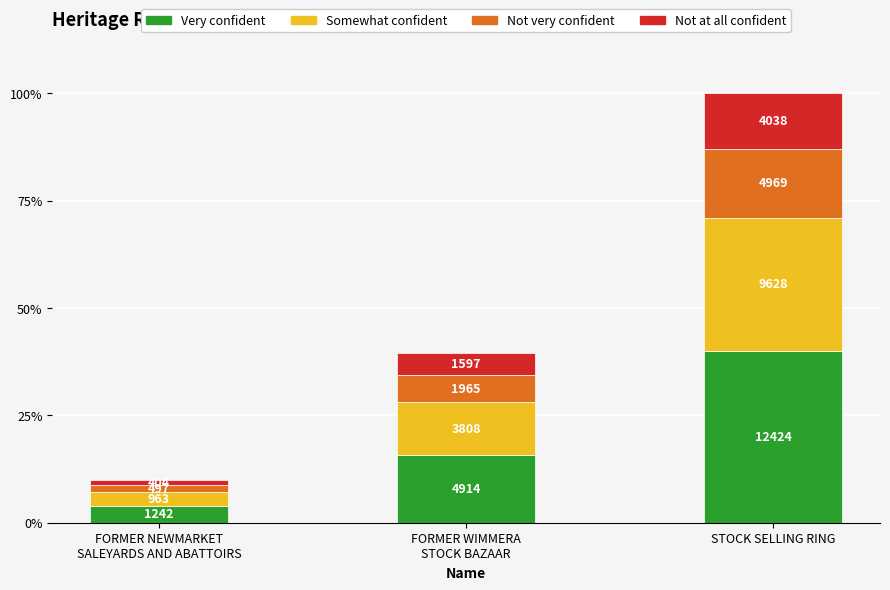

Is it true that Very confident equals 7673 at FORMER WIMMERA
STOCK BAZAAR?

False